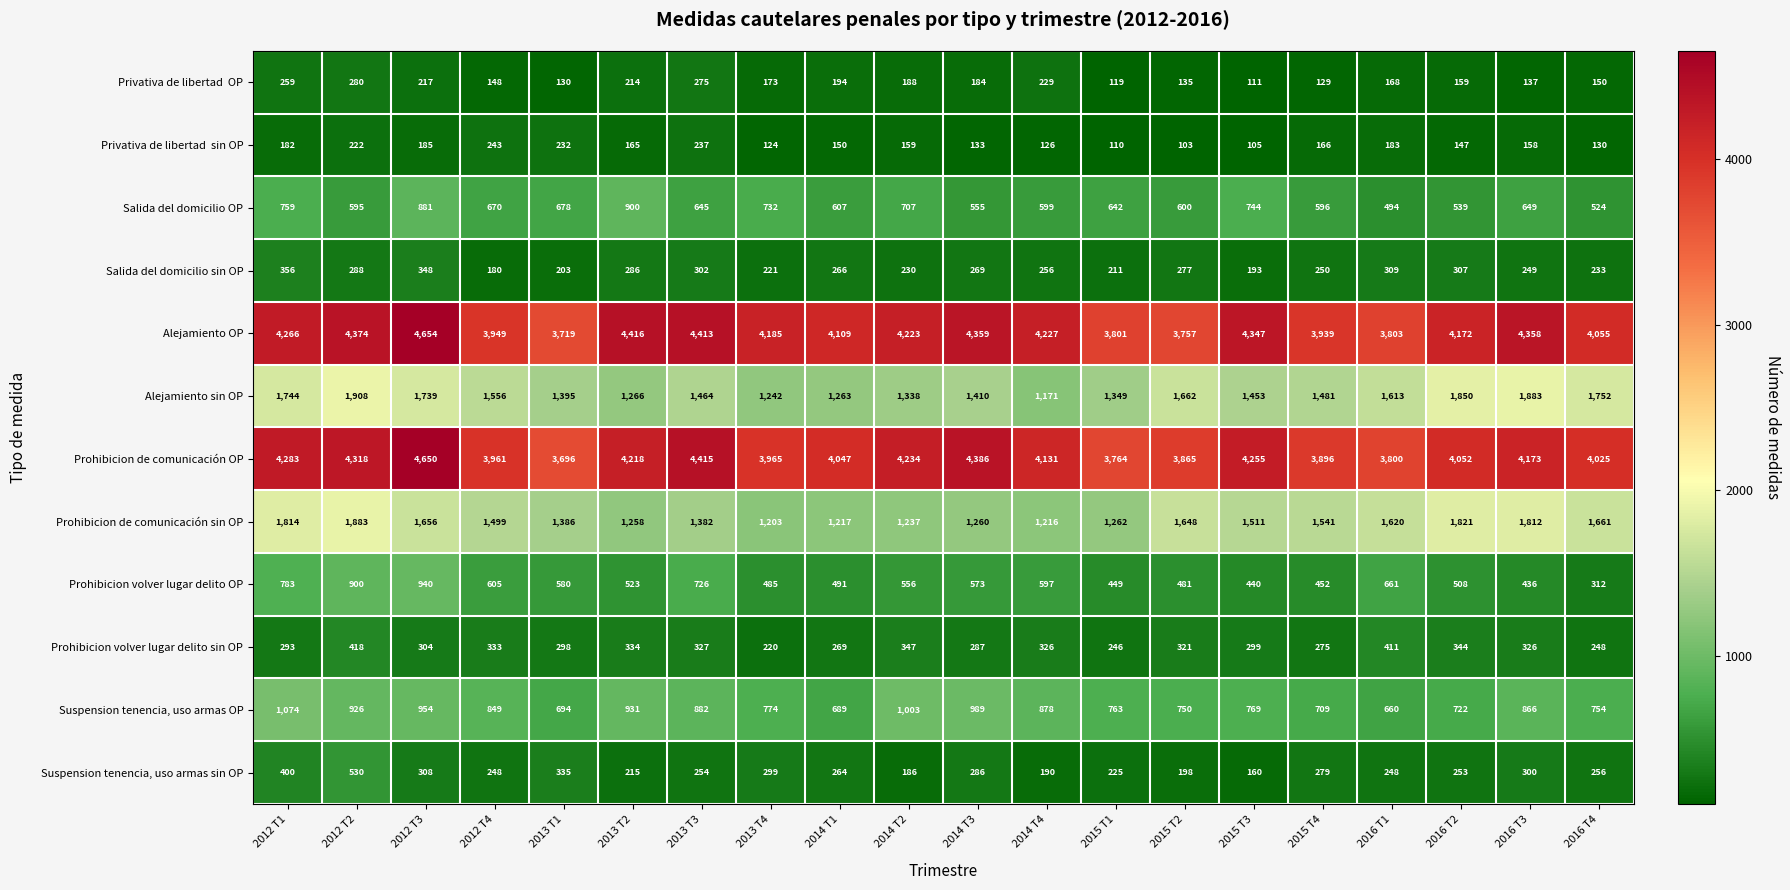

What is the difference between the maximum and minimum values in the Prohibicion volver lugar delito sin OP series?

198